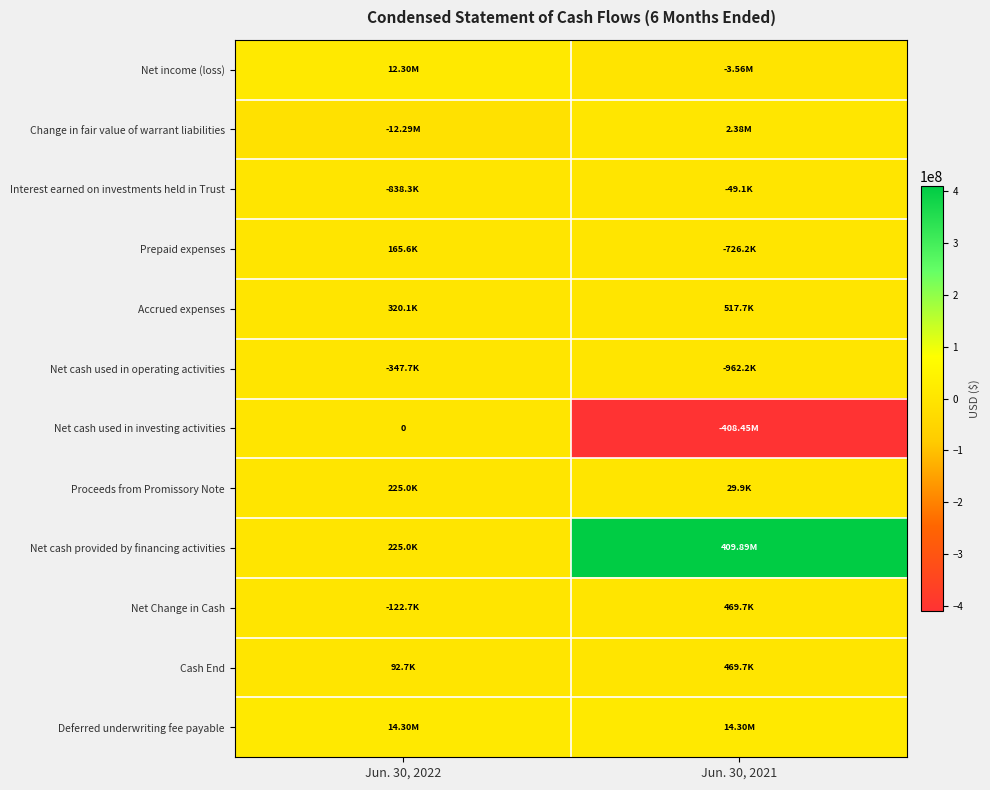

What is the minimum value for Net cash provided by financing activities?

225000